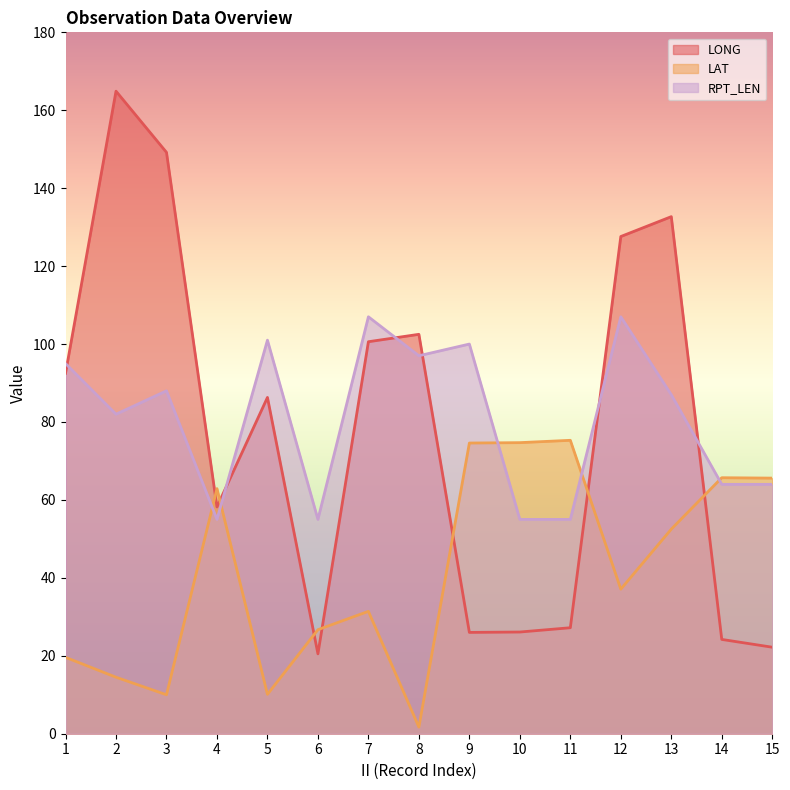

What is the difference between the second highest and minimum values in the RPT_LEN series?

52.0